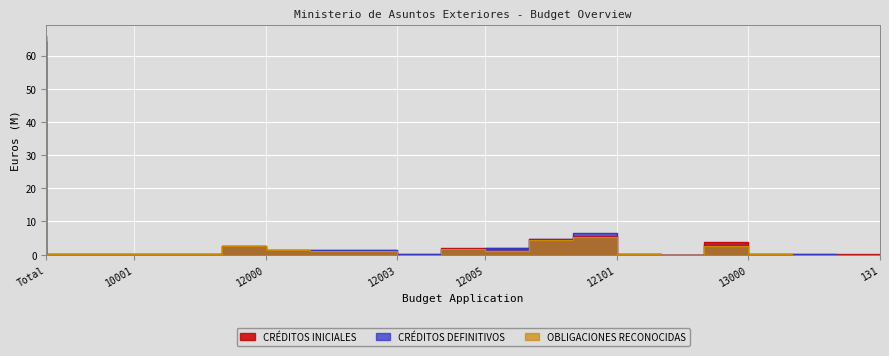

What is the highest value of the CRÉDITOS DEFINITIVOS series?

65.8